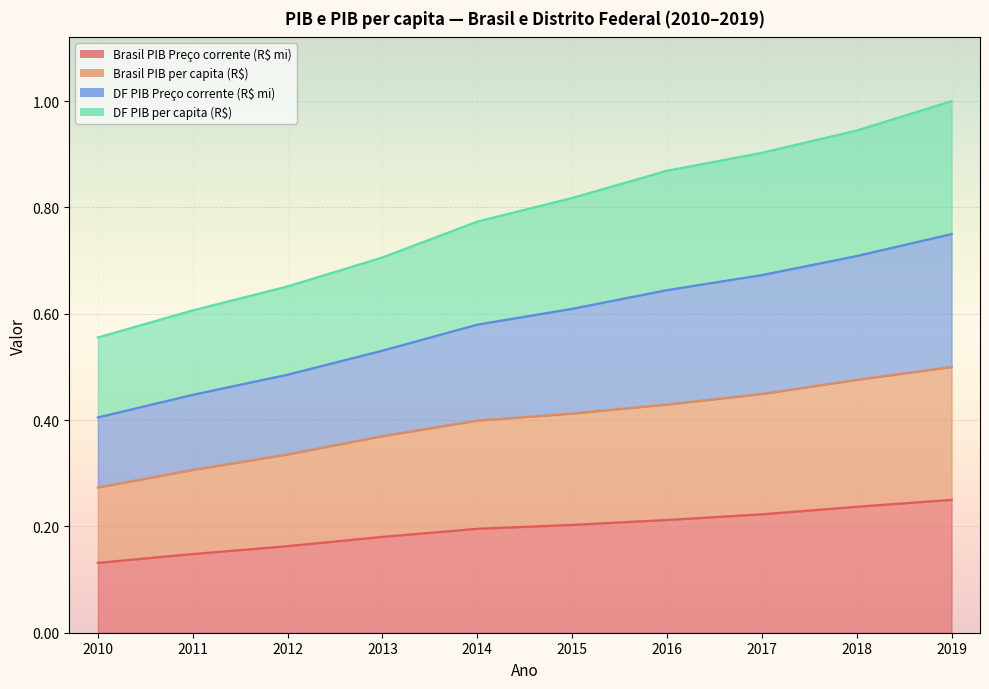

True or false: Brasil PIB Preço corrente (R$ mi) has a value of 0.1 at 2013.

False